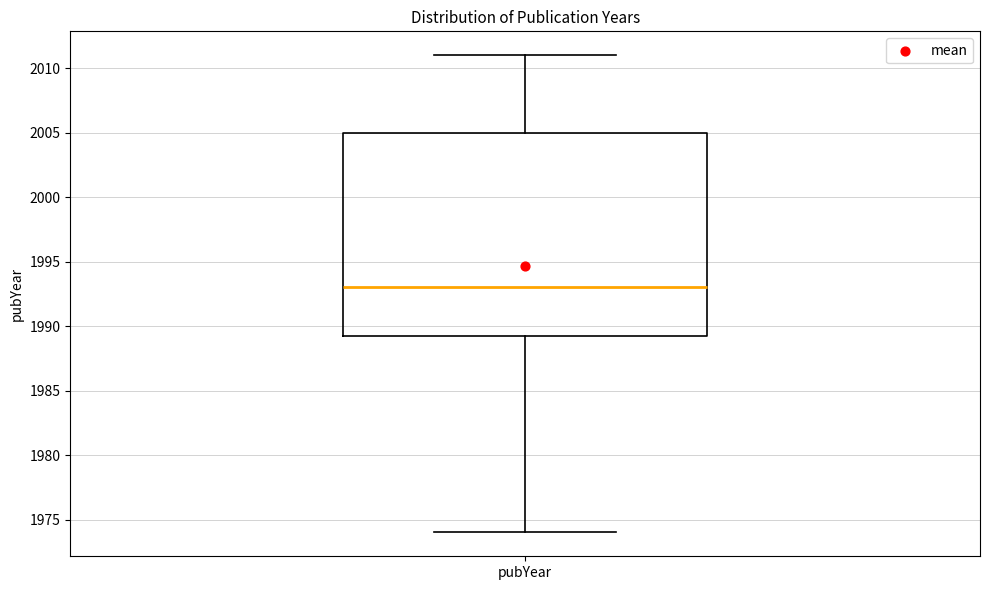

Read this box plot against the y-axis: the position of the median line, the range covered by the box, and the ends of both whiskers. The values are not printed on the chart, so give them approximately, as read against the axis.

median 1993.0, box 1989.5 to 2005.0, whiskers 1974.0 to 2011.0